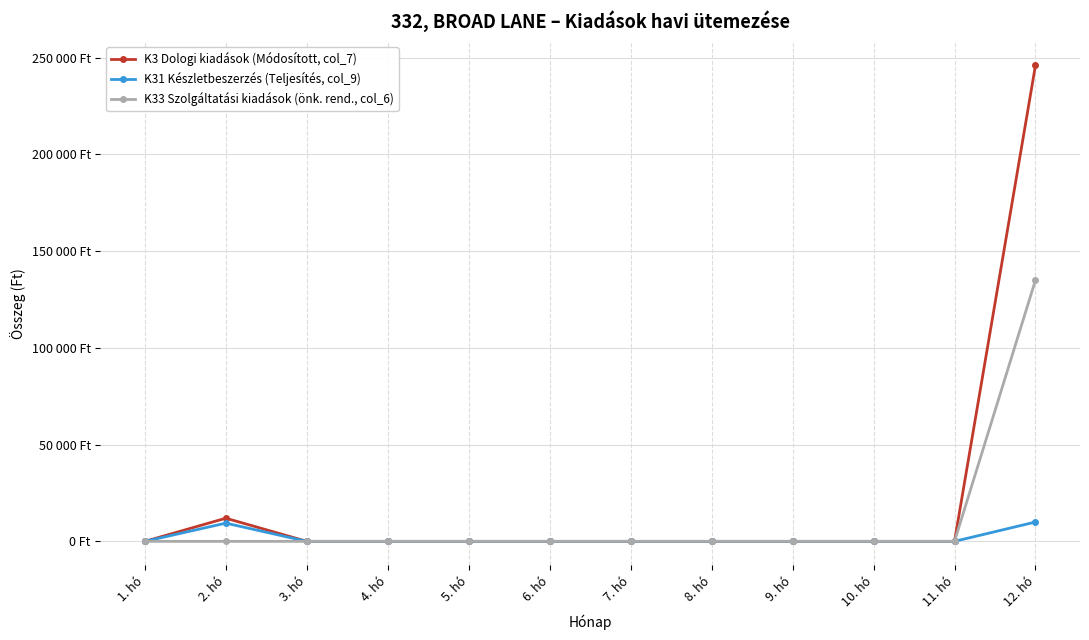

True or false: K33 Szolgáltatási kiadások (önk. rend., col_6) and K3 Dologi kiadások (Módosított, col_7) intersect in this chart.

False